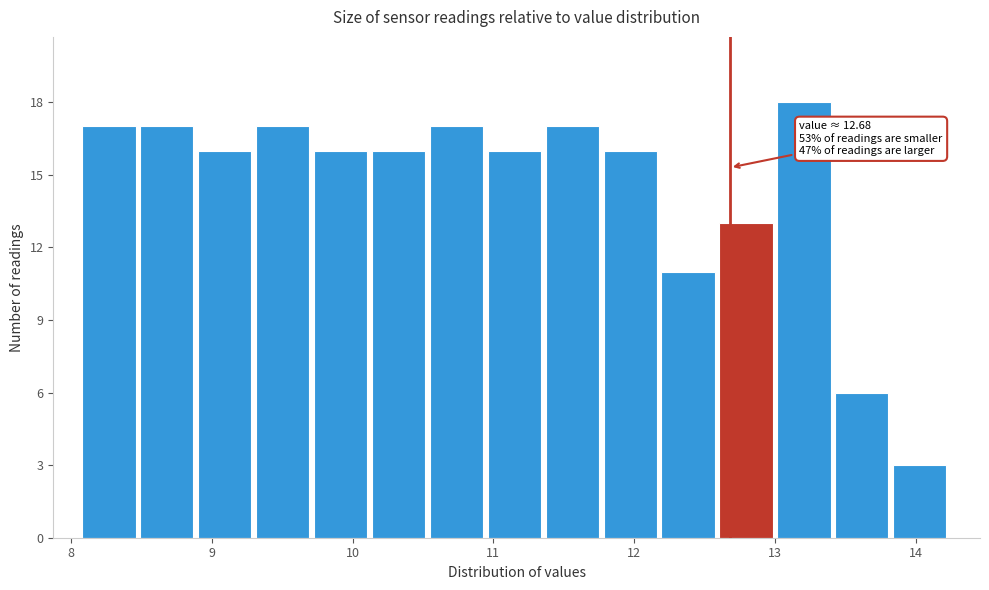

Which range on the x-axis has the tallest bar?

13.0 to 13.4